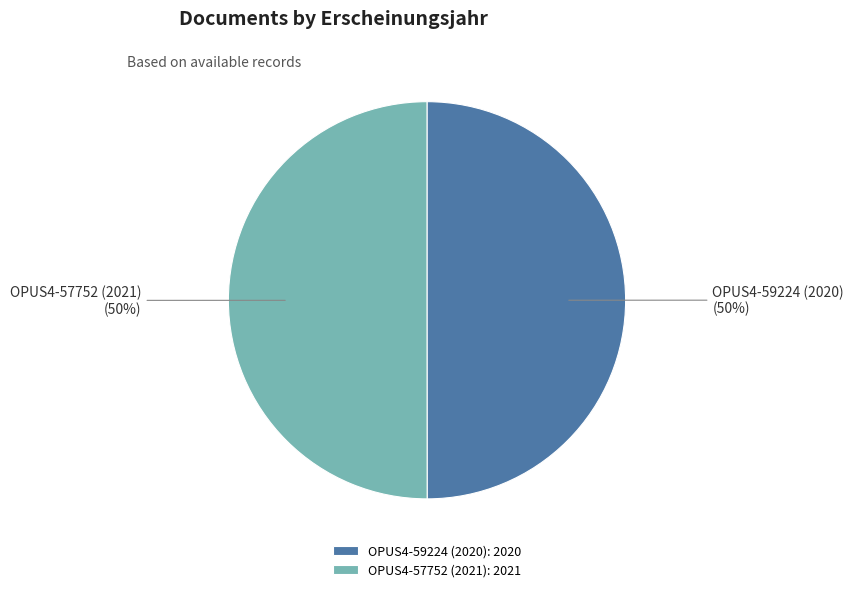

How many segments does this pie chart have?

2